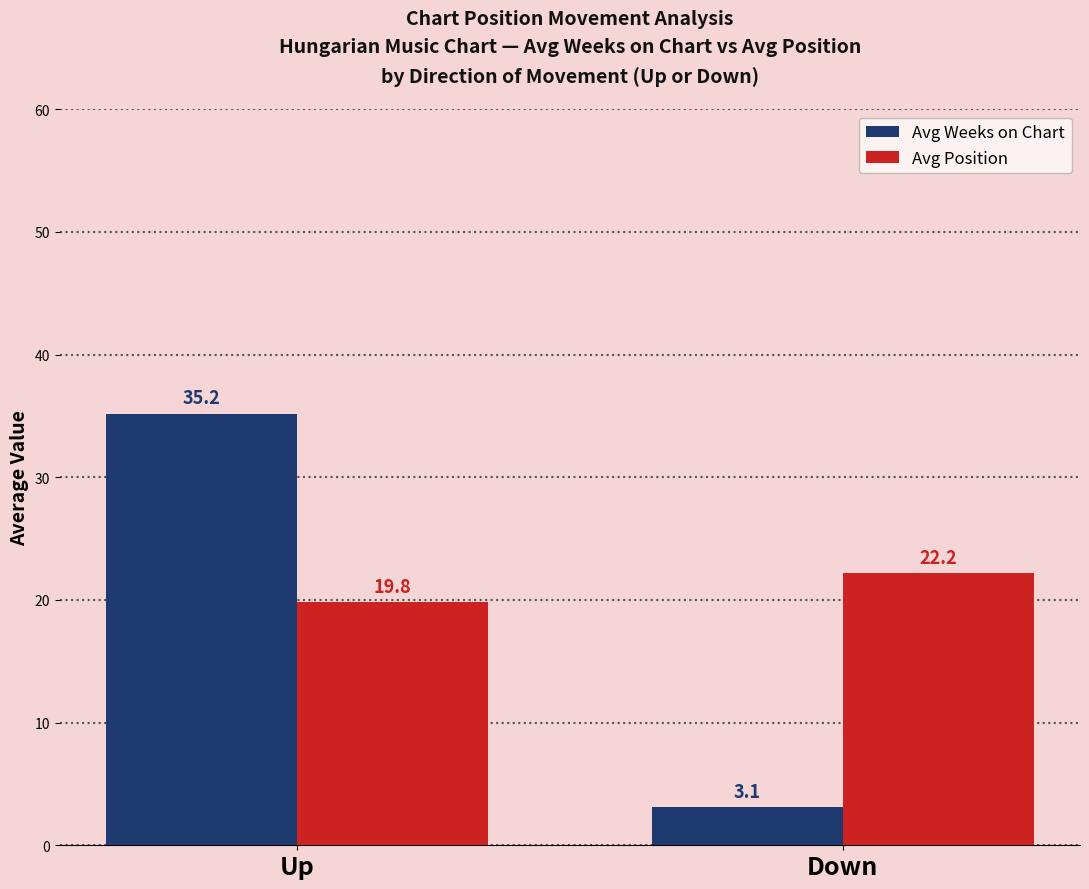

What are all the series names shown in the legend?

Avg Weeks on Chart, Avg Position